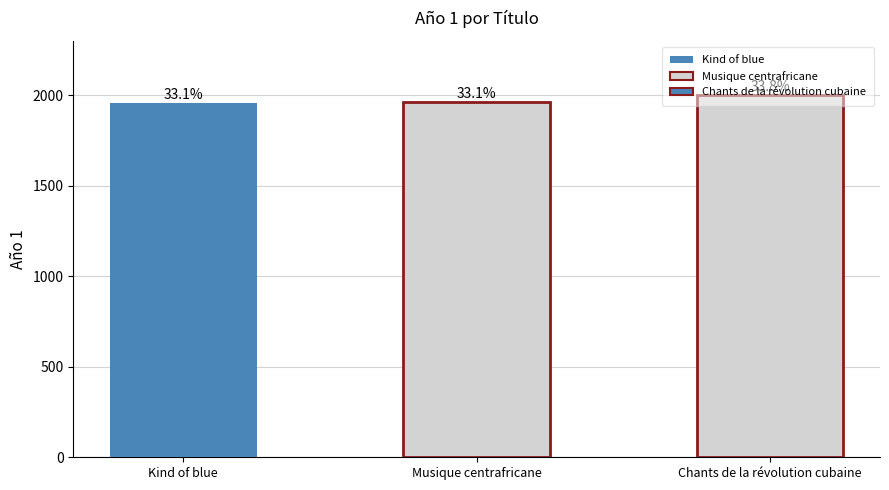

Reading left to right, transcribe all the data shown in this chart.

Kind of blue=1960	Musique centrafricane=1962	Chants de la révolution cubaine=2001